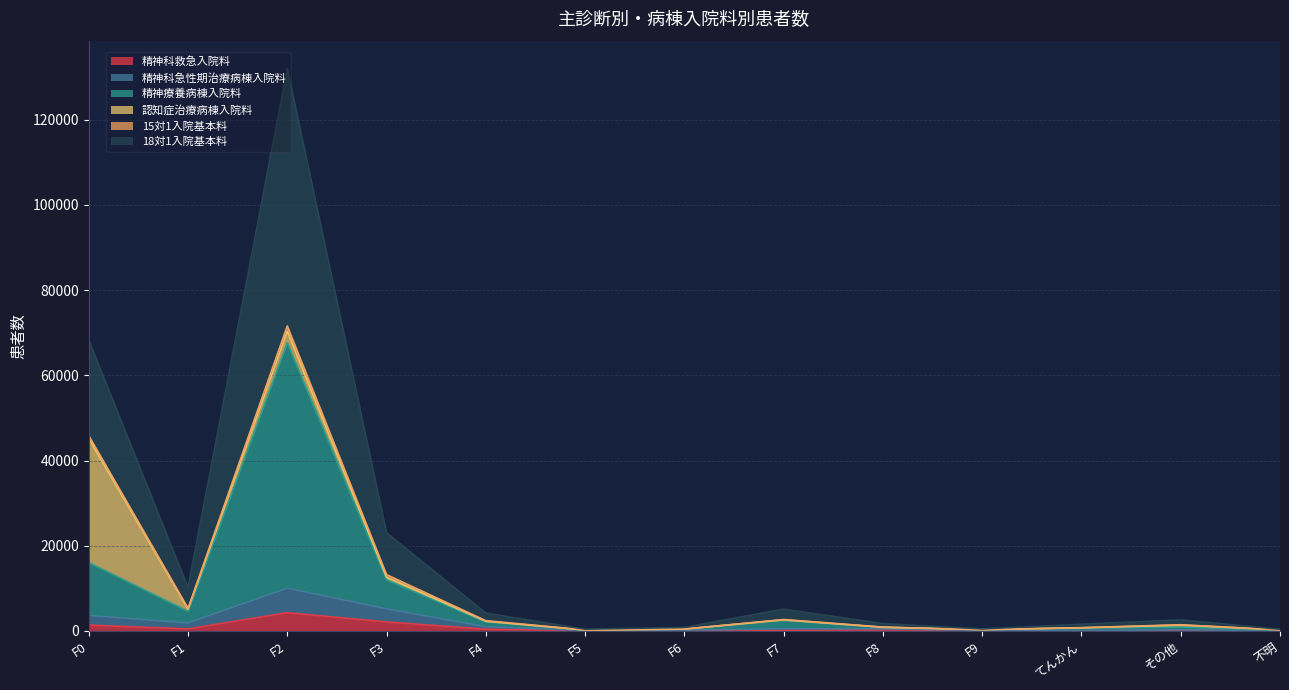

At which category is the sum across all series the highest?

F2